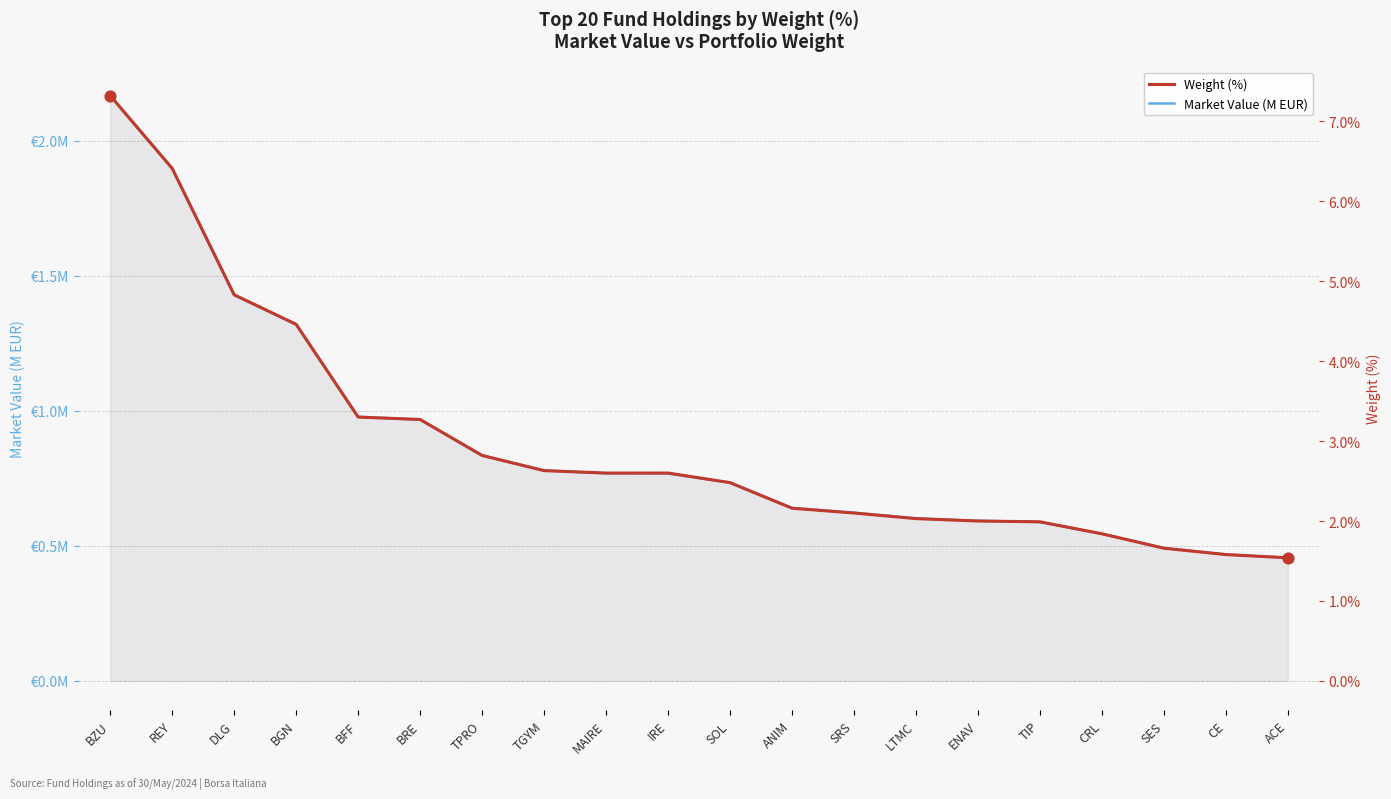

Which series reaches the maximum Y coordinate?

Weight (%)